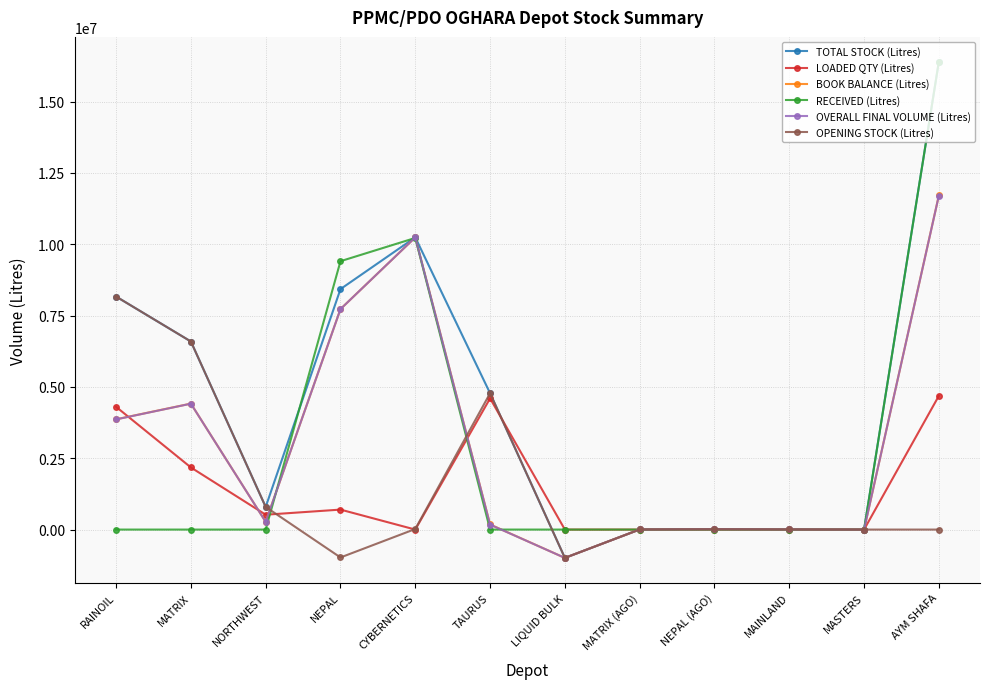

The BOOK BALANCE (Litres) series shows -992543 at LIQUID BULK. True or false?

True